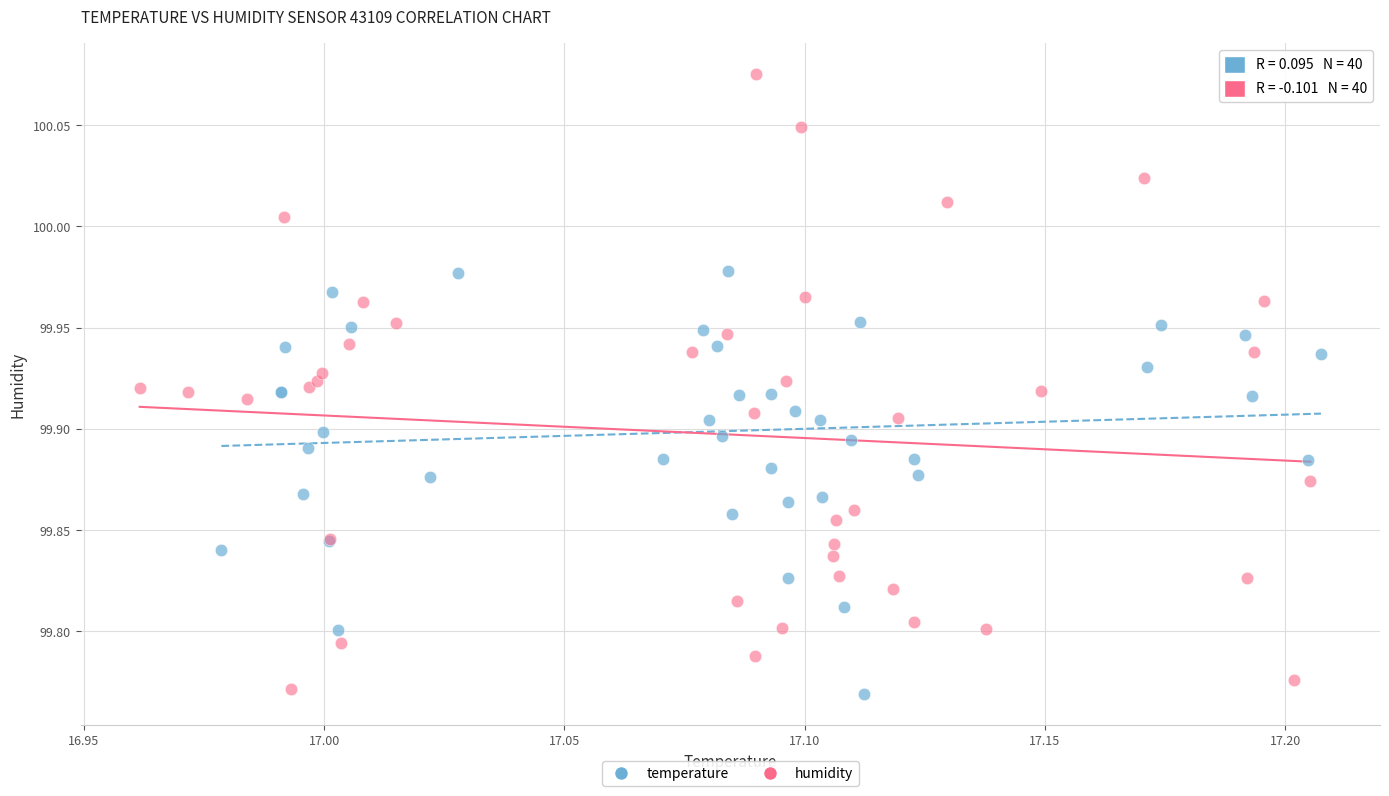

Which series has the largest Y range (max minus min)?

humidity